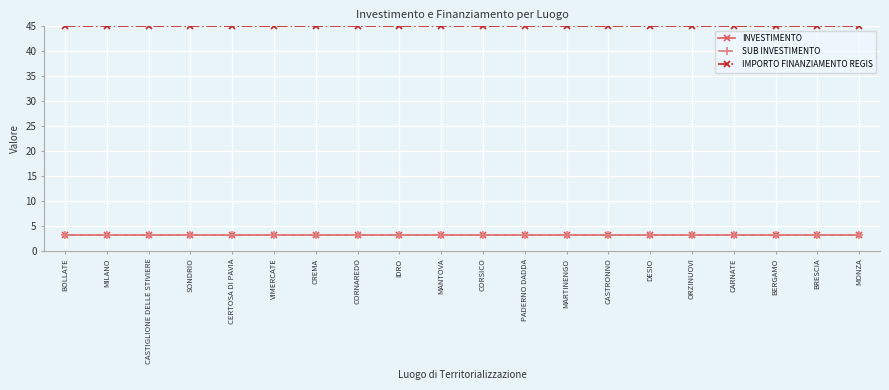

At which label does SUB INVESTIMENTO reach its peak?

BOLLATE